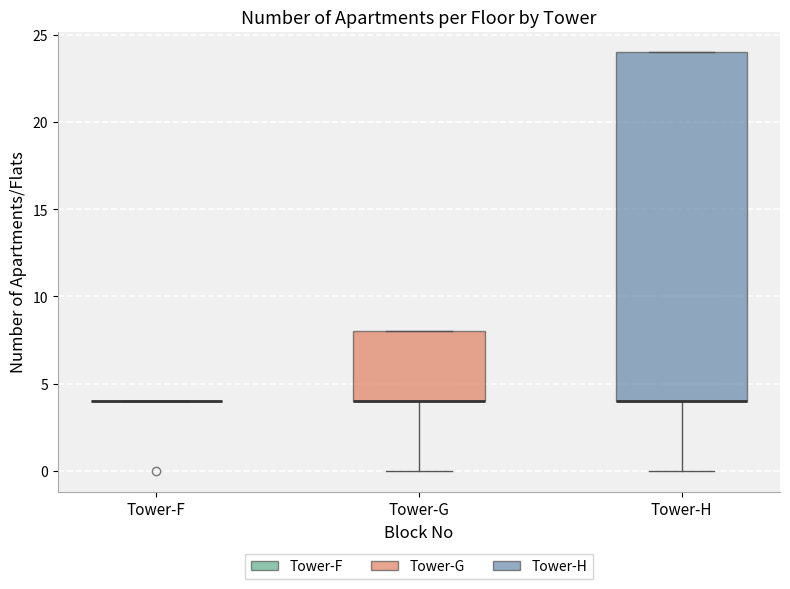

Reading left to right, transcribe this box plot: for each box, give where its median line is, the range the box spans, and where its two whiskers end, as read against the y-axis. The values are not printed on the chart, so give them approximately, as read against the axis.

Tower-F: box collapsed to a line at 4, whiskers 4 to 4
Tower-G: median 4 (drawn on the box's lower edge), box 4 to 8, whiskers 0 to 8
Tower-H: median 4 (drawn on the box's lower edge), box 4 to 24, whiskers 0 to 24